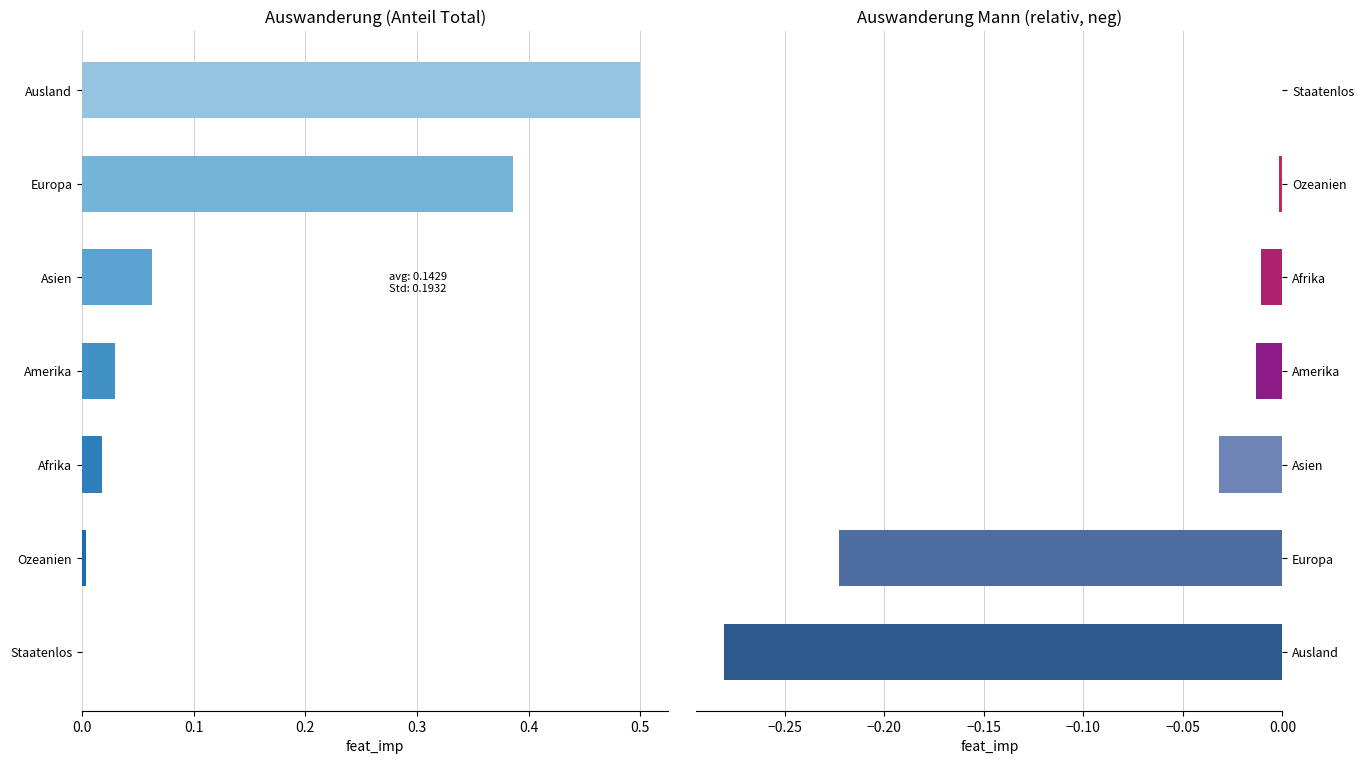

Reading right to left, extract all data points from this chart.

Total: 0.5	0.4	0.1	0.0	0.0	0.0	0.0
Mann (neg): -0.0	-0.0	-0.0	-0.0	-0.0	-0.2	-0.3